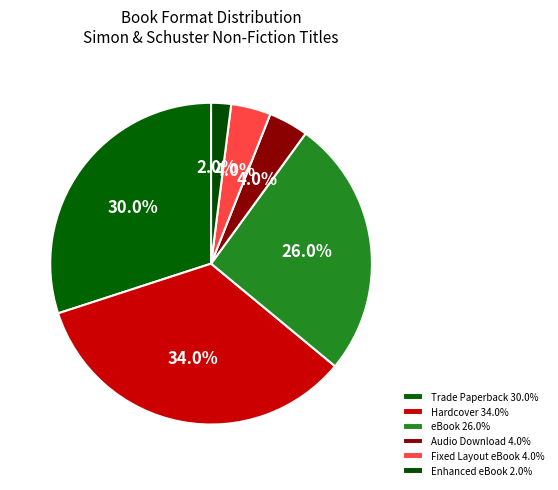

How many segments does this pie chart have?

6